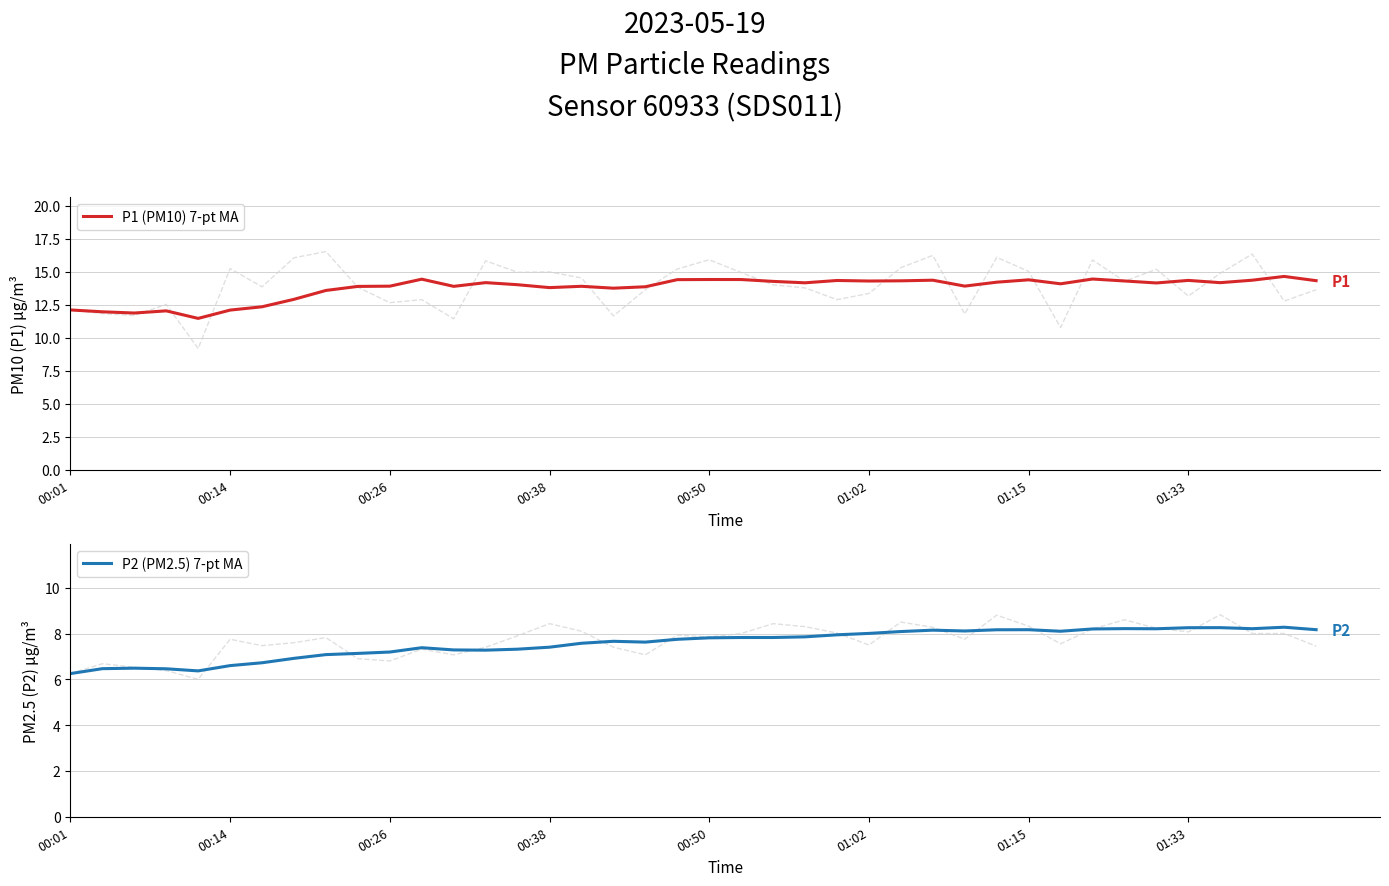

At which label does P2 (PM2.5) 7-pt MA first exceed 7?

8